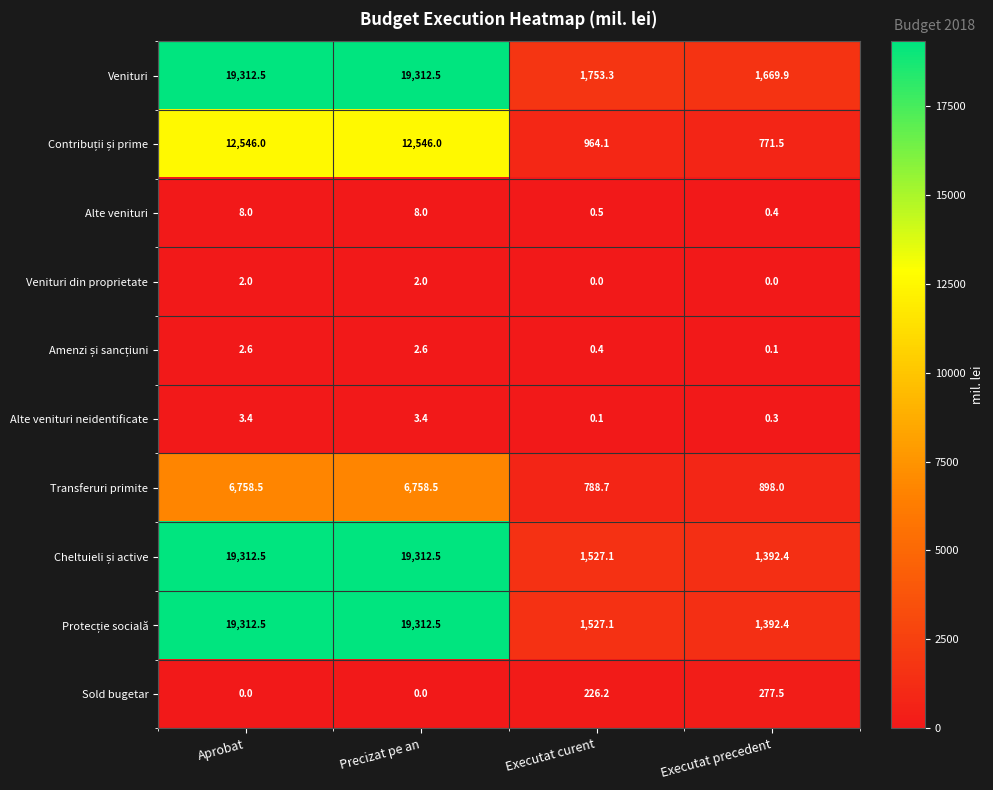

What is the spread (max minus min) of values at Executat curent?

1753.3